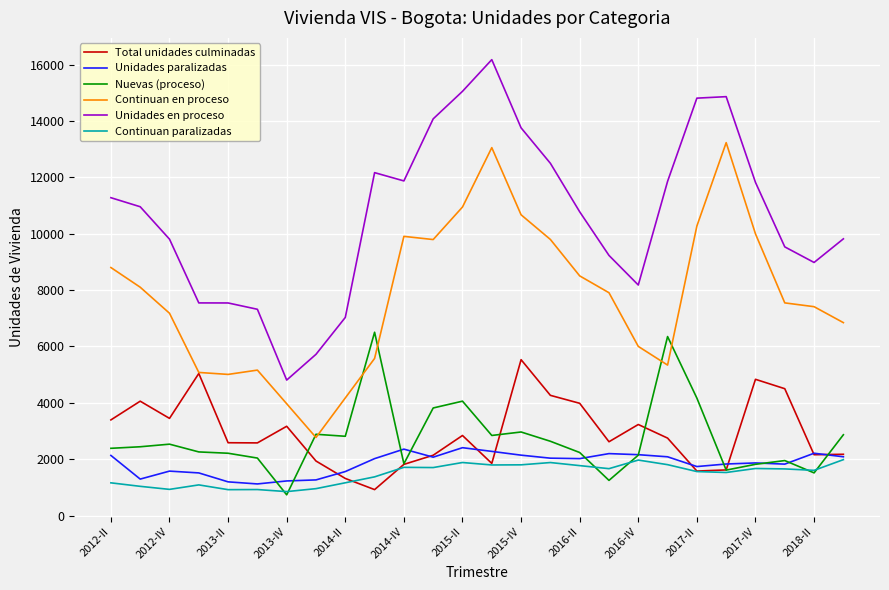

Which series has the largest range (max minus min)?

Unidades en proceso